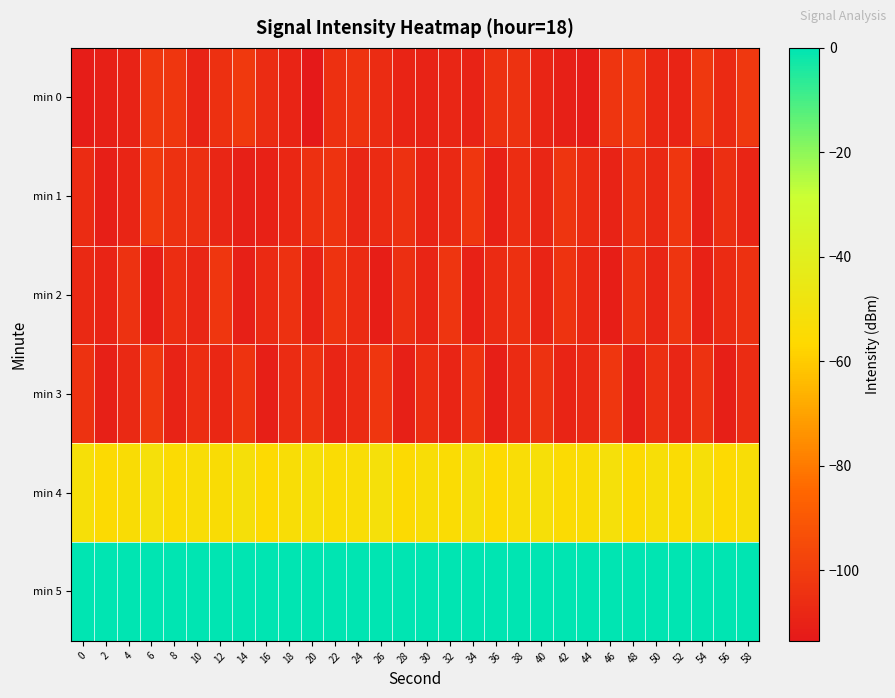

Reading left to right, extract all data points from this chart.

min 0: 0=-111.8	2=-110.5	4=-109.9	6=-102.2	8=-102.4	10=-109.7	12=-104.6	14=-101.2	16=-106.2	18=-109.4	20=-113.5	22=-104.9	24=-103.3	26=-106.0	28=-109.4	30=-109.5	32=-108.4	34=-109.6	36=-104.6	38=-104.0	40=-108.8	42=-110.6	44=-111.9	46=-103.0	48=-101.2	50=-107.9	52=-109.4	54=-101.7	56=-107.2	58=-101.5
min 1: 0=-106.2	2=-111.2	4=-108.7	6=-101.4	8=-104.4	10=-105.2	12=-108.2	14=-110.4	16=-110.1	18=-107.9	20=-105.0	22=-103.5	24=-108.2	26=-106.7	28=-104.3	30=-109.1	32=-107.6	34=-102.8	36=-110.3	38=-105.9	40=-108.4	42=-103.2	44=-106.8	46=-109.5	48=-104.7	50=-107.3	52=-102.5	54=-110.8	56=-105.4	58=-108.9
min 2: 0=-107.5	2=-109.2	4=-103.8	6=-111.1	8=-105.6	10=-108.3	12=-102.7	14=-110.5	16=-106.9	18=-104.2	20=-109.8	22=-103.4	24=-107.1	26=-111.3	28=-105.2	30=-108.7	32=-102.9	34=-110.0	36=-106.4	38=-104.8	40=-109.3	42=-103.6	44=-107.8	46=-111.5	48=-105.0	50=-108.5	52=-103.1	54=-110.2	56=-106.6	58=-104.5
min 3: 0=-104.1	2=-110.7	4=-107.4	6=-102.3	8=-109.6	10=-105.8	12=-108.0	14=-103.7	16=-110.9	18=-106.2	20=-104.4	22=-109.0	24=-107.2	26=-102.6	28=-110.4	30=-105.5	32=-108.8	34=-103.3	36=-111.0	38=-106.7	40=-104.0	42=-109.4	44=-107.6	46=-102.8	48=-110.6	50=-105.1	52=-108.2	54=-103.9	56=-111.2	58=-106.0
min 4: 0=-52.0	2=-55.4	4=-53.7	6=-51.1	8=-54.8	10=-52.9	12=-54.0	14=-51.9	16=-55.5	18=-53.1	20=-52.2	22=-54.5	24=-53.6	26=-51.3	28=-55.2	30=-52.8	32=-54.4	34=-51.6	36=-55.5	38=-53.4	40=-52.0	42=-54.7	44=-53.8	46=-51.4	48=-55.3	50=-52.5	52=-54.1	54=-52.0	56=-55.6	58=-53.0
min 5: 0=0.0	2=0.0	4=0.0	6=0.0	8=0.0	10=0.0	12=0.0	14=0.0	16=0.0	18=0.0	20=0.0	22=0.0	24=0.0	26=0.0	28=0.0	30=0.0	32=0.0	34=0.0	36=0.0	38=0.0	40=0.0	42=0.0	44=0.0	46=0.0	48=0.0	50=0.0	52=0.0	54=0.0	56=0.0	58=0.0